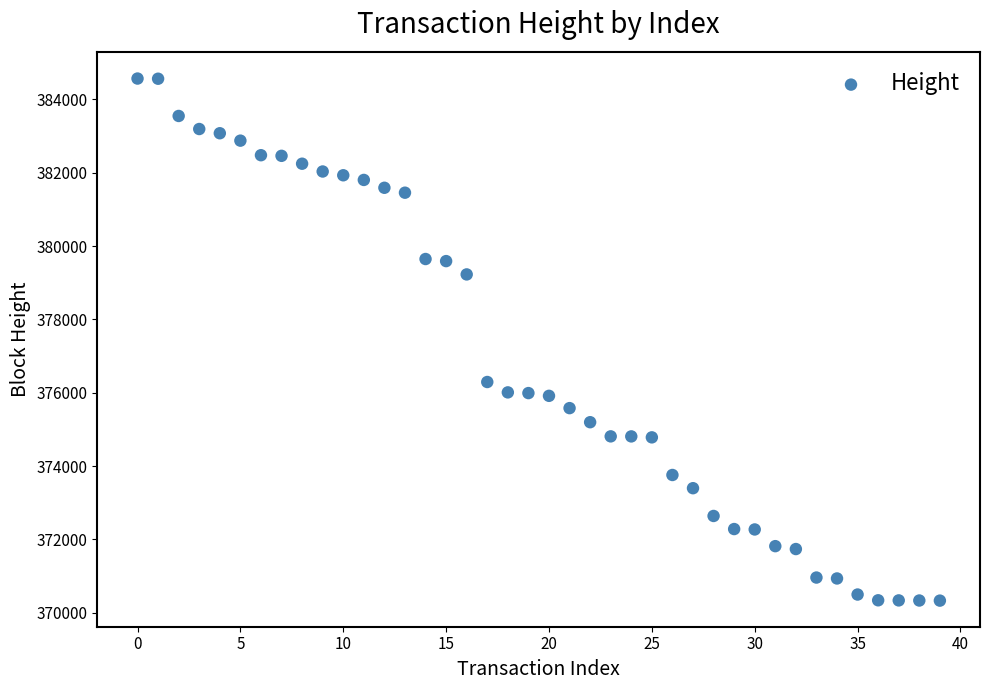

What is the range of Y values (max minus min)?

14233